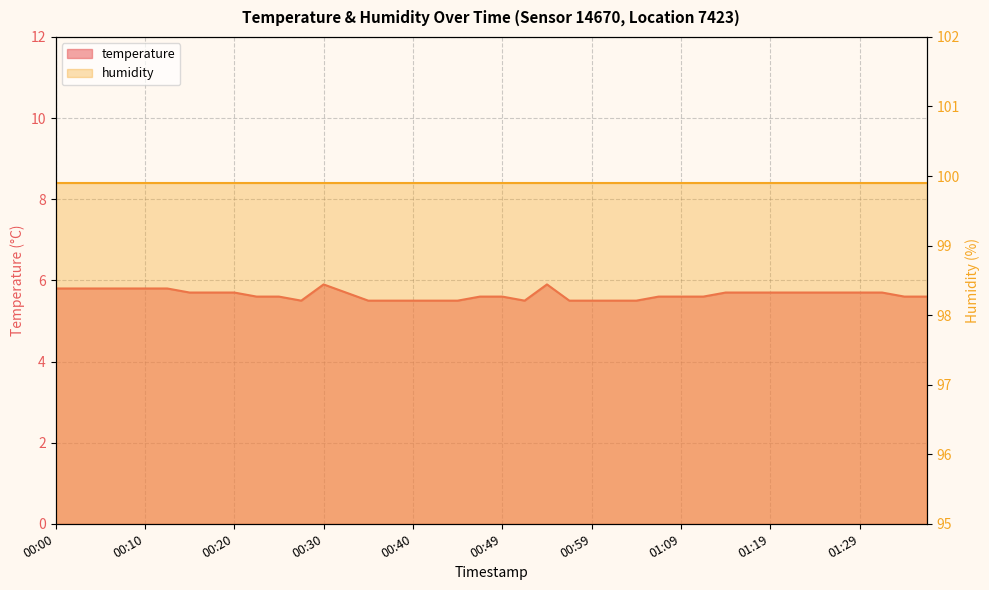

True or false: the data has more than 1 interior local peaks.

True